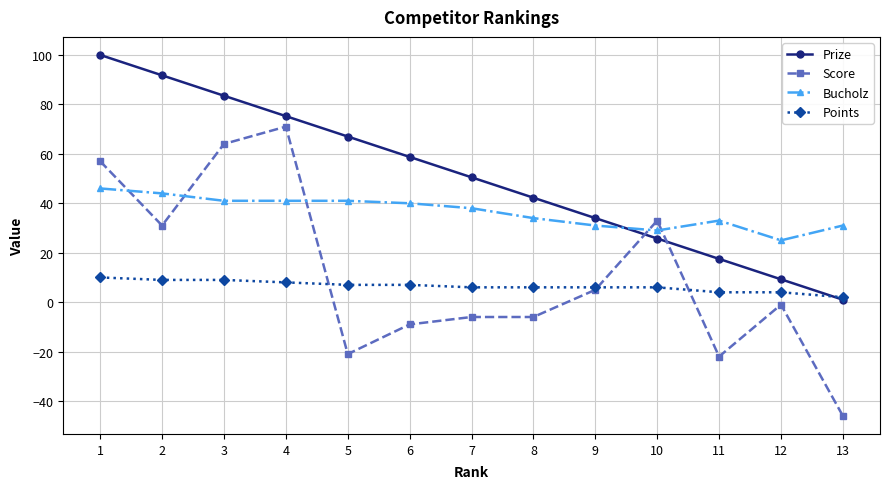

The value of Prize at 5 is 67.0. True or false?

True